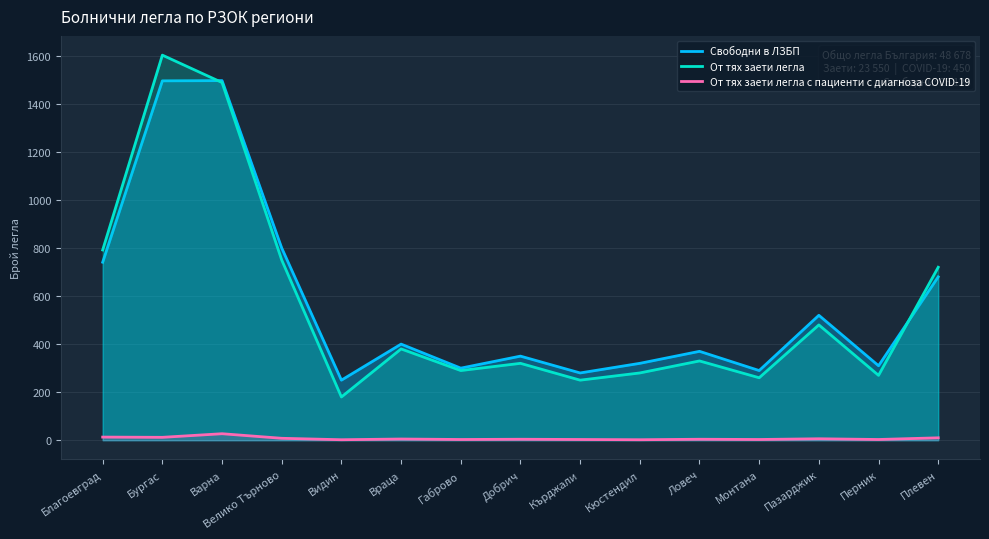

What is the sum of the От тях заети легла с пациенти с диагноза COVID-19 values at Видин and Перник?

5